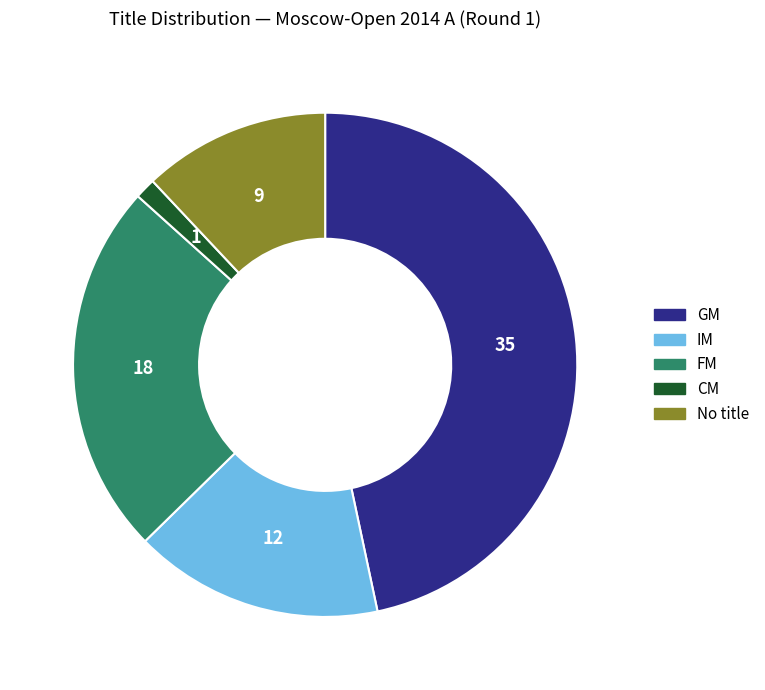

Does any single category account for the majority?

No